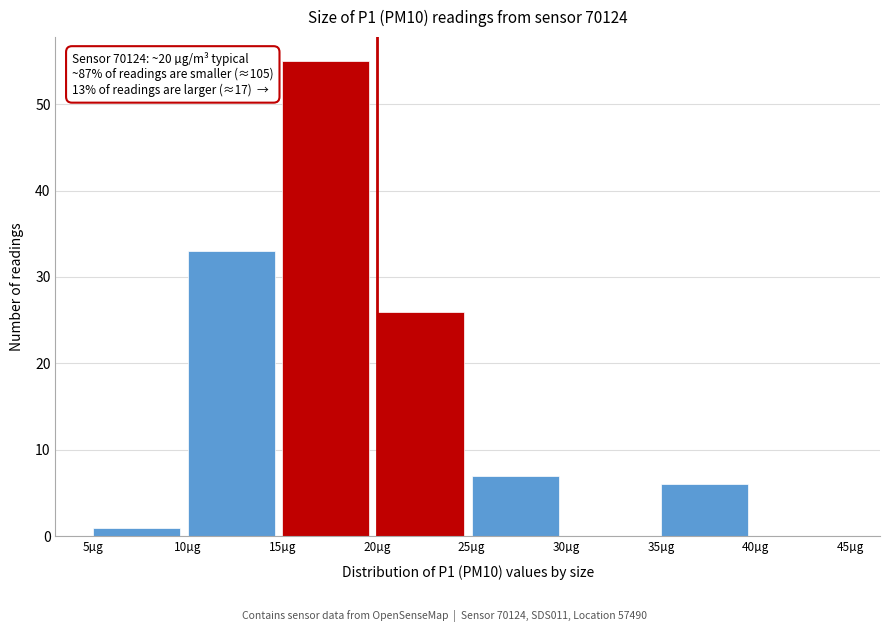

Which range on the x-axis has the tallest bar?

15 to 20